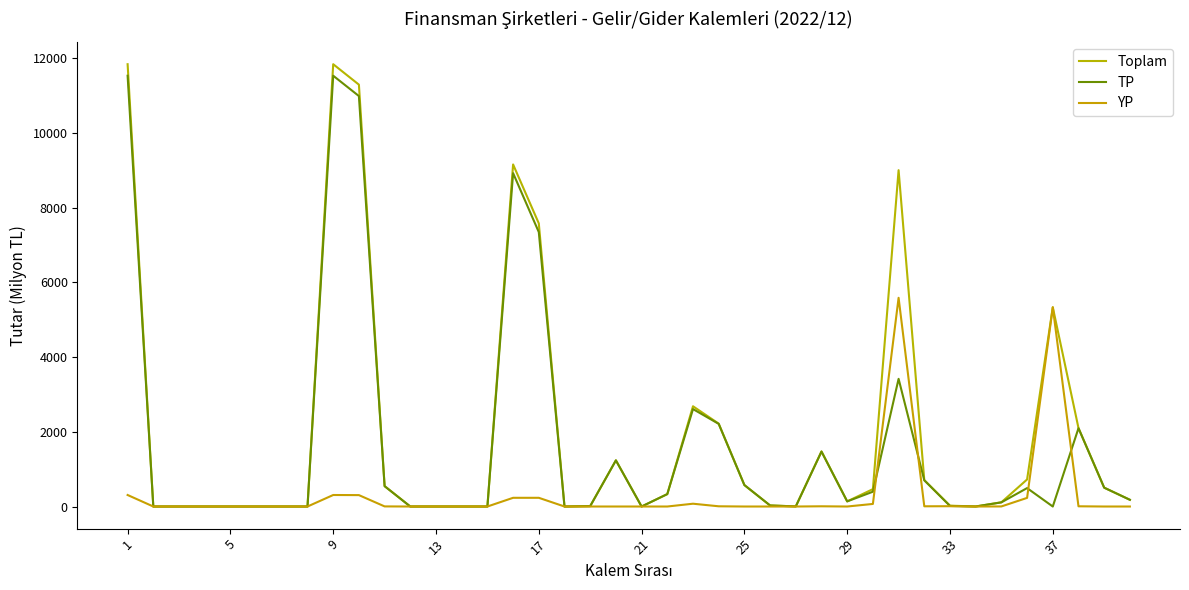

Does the chart have visible grid lines?

No